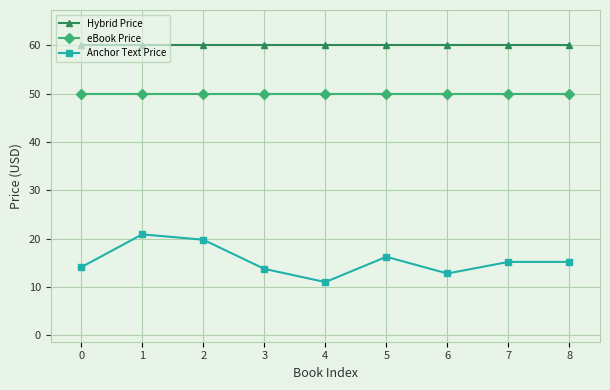

True or false: Anchor Text Price and eBook Price intersect in this chart.

False